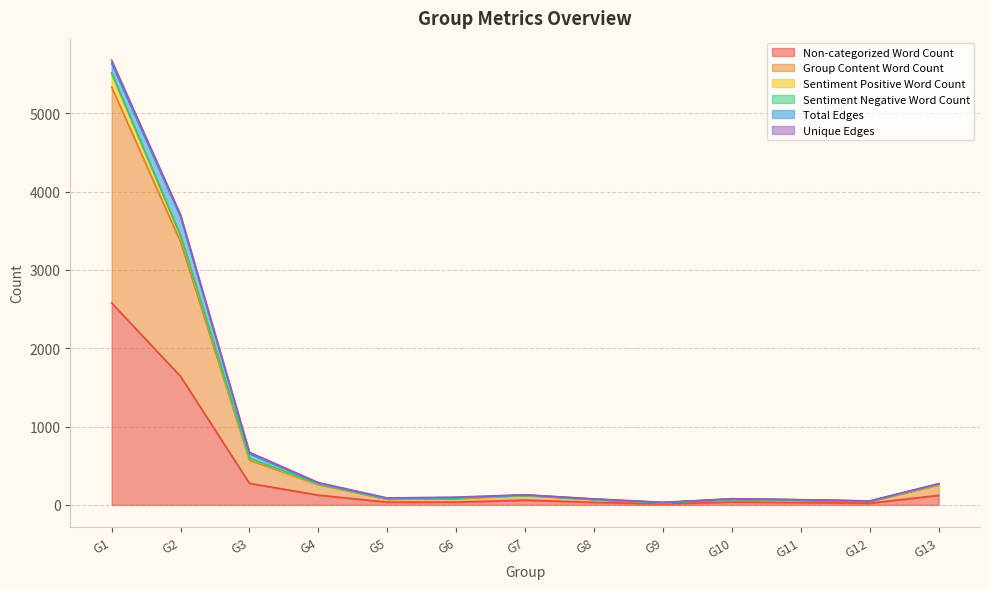

What is the maximum value for Non-categorized Word Count?

2577